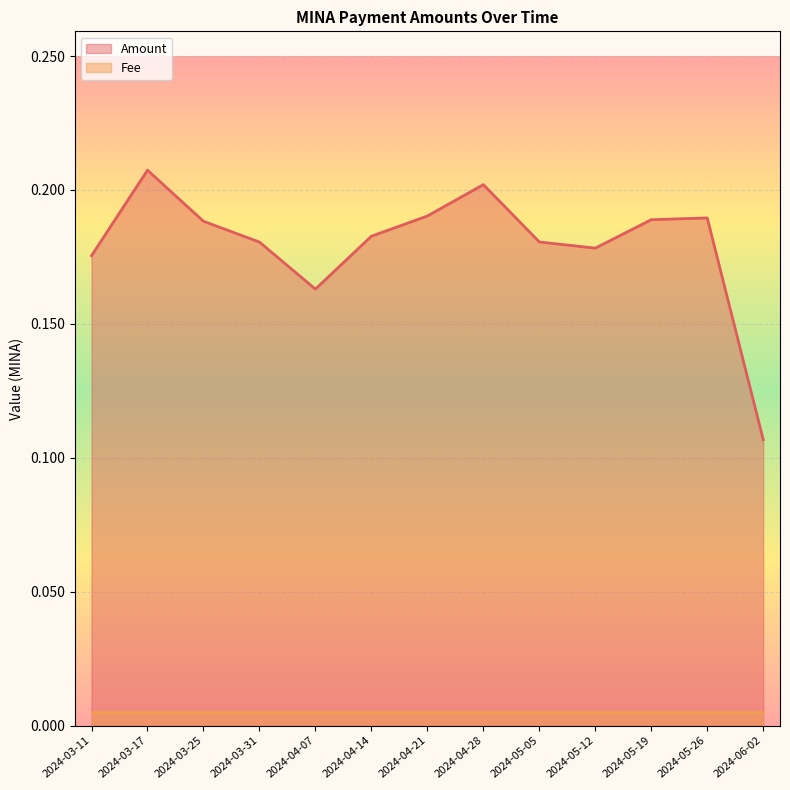

How many interior local peaks (higher than both neighbors) does the data have?

3